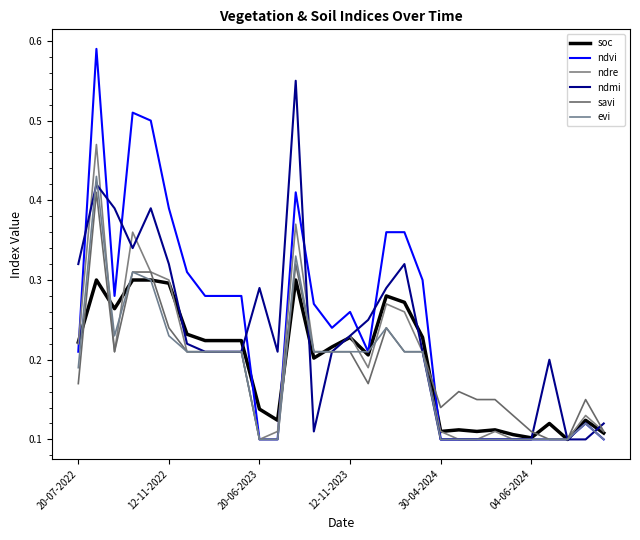

Does the chart have visible grid lines?

No